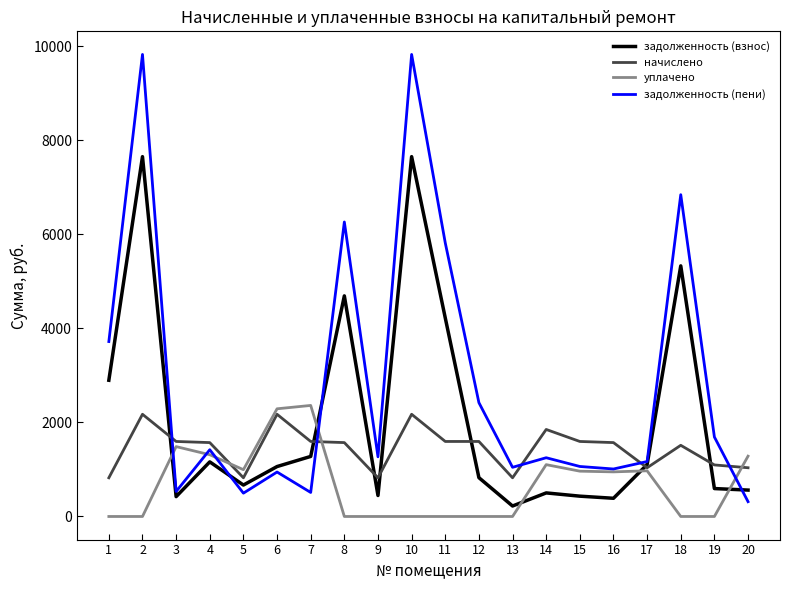

What is the sum of all задолженность (взнос) values?

42129.2